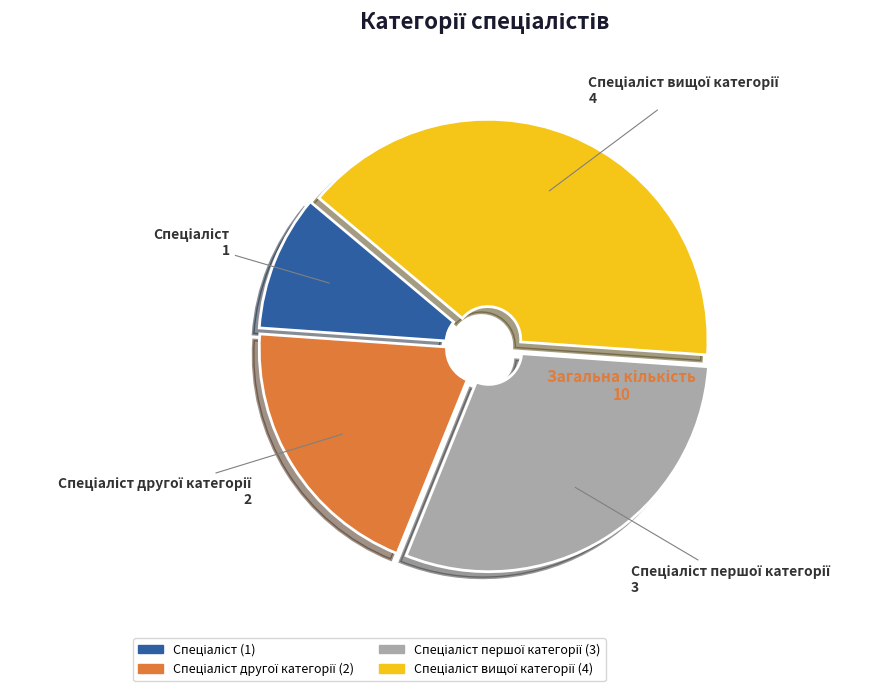

Does any single category account for the majority?

No